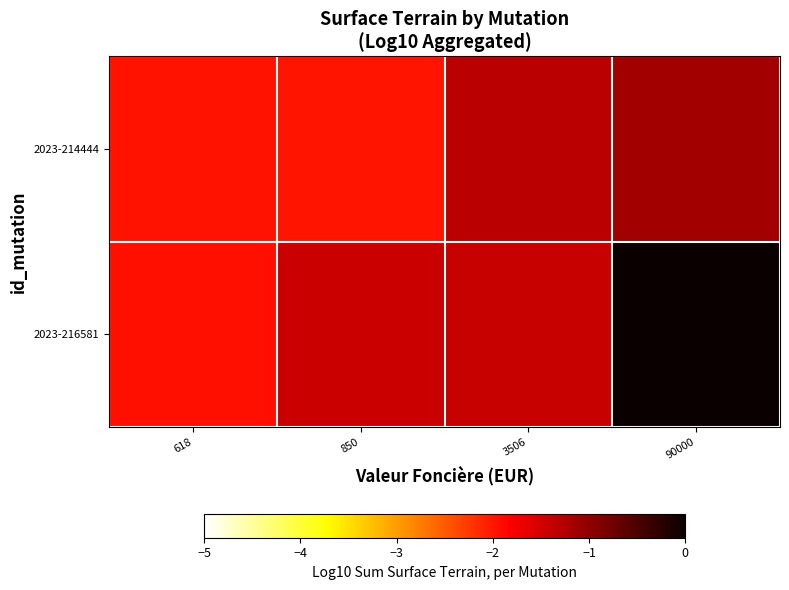

At 850, list the series in order from smallest to largest.

2023-214444, 2023-216581